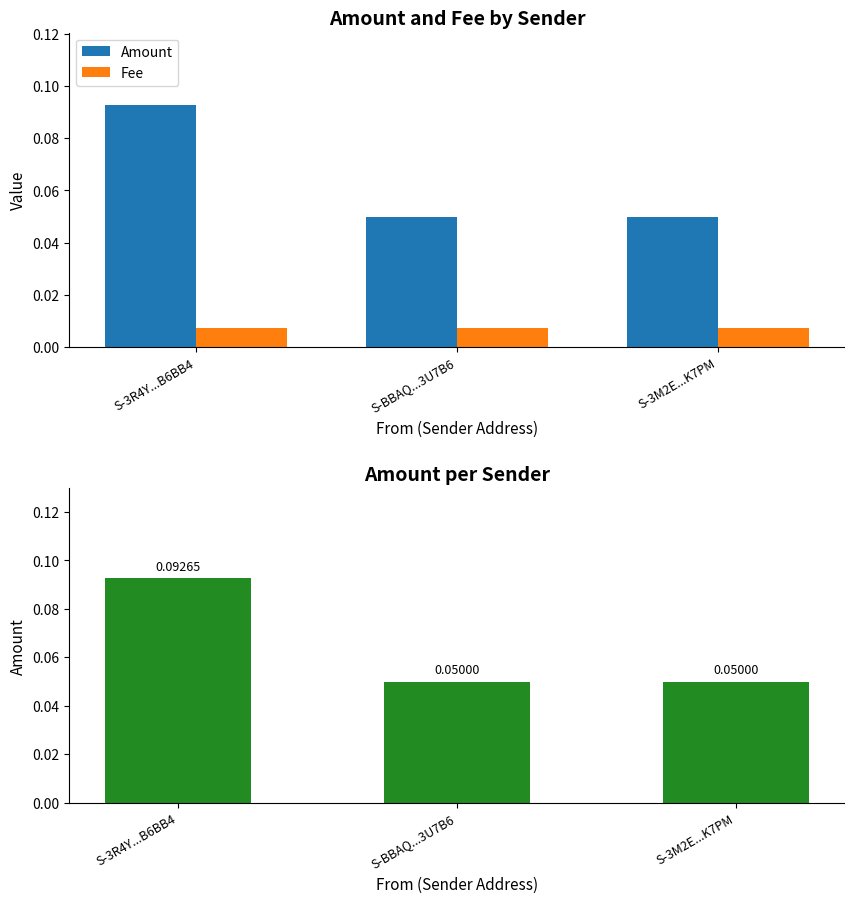

Which series changed the most between S-3R4Y...B6BB4 and S-BBAQ...3U7B6?

Amount